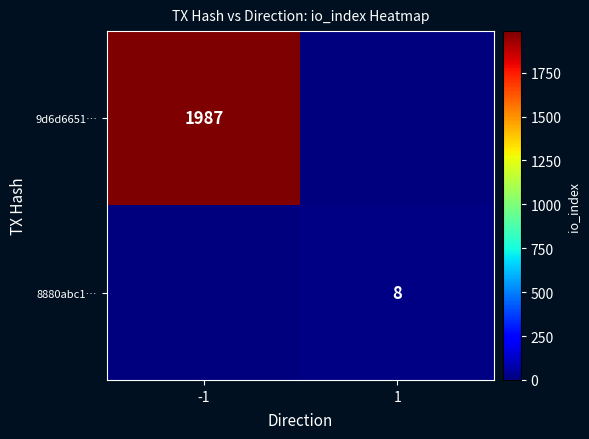

At how many categories does at least one series exceed 1036?

1